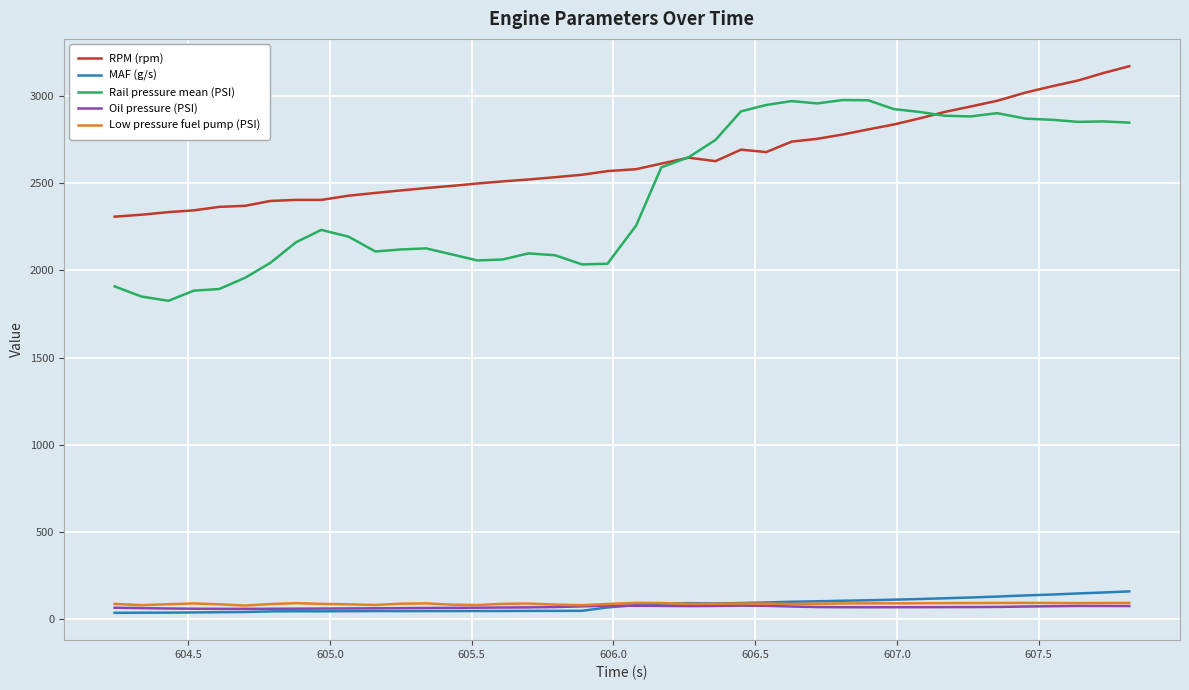

What is the greatest value displayed?

3170.0